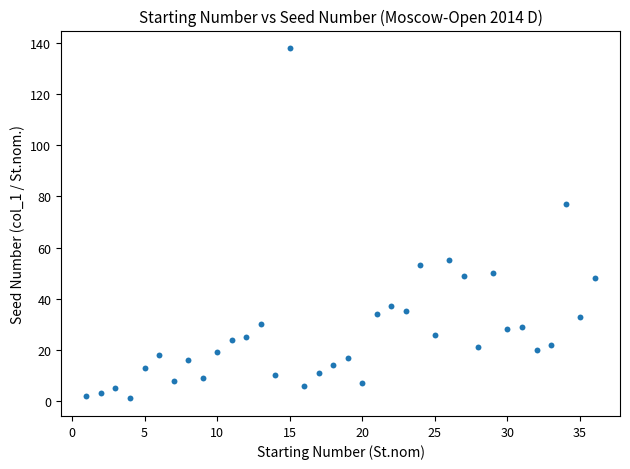

What Y value in the scatter plot is closest to 69?

77